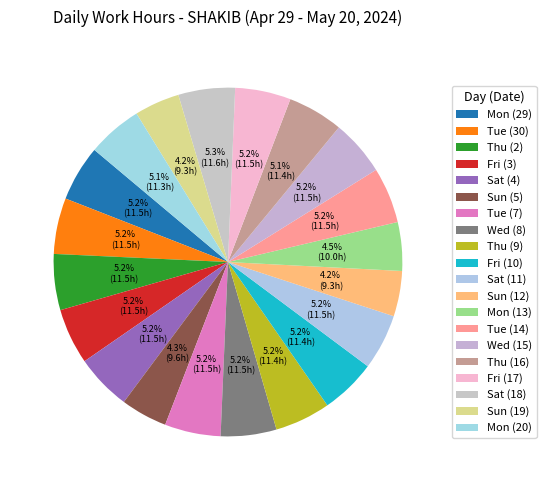

How much of the chart is everything except Sat (4)?

94.8%